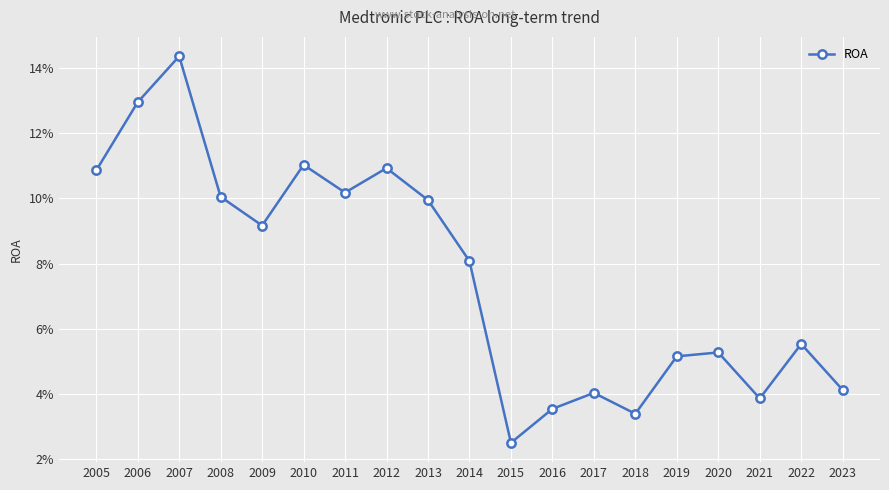

What is the maximum value shown in the chart?

0.1